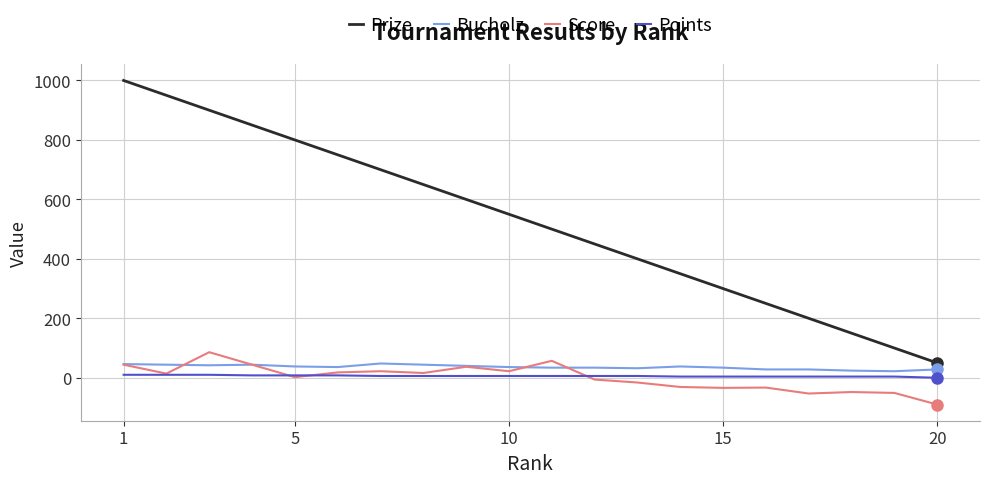

Which series has the widest spread of values?

Prize